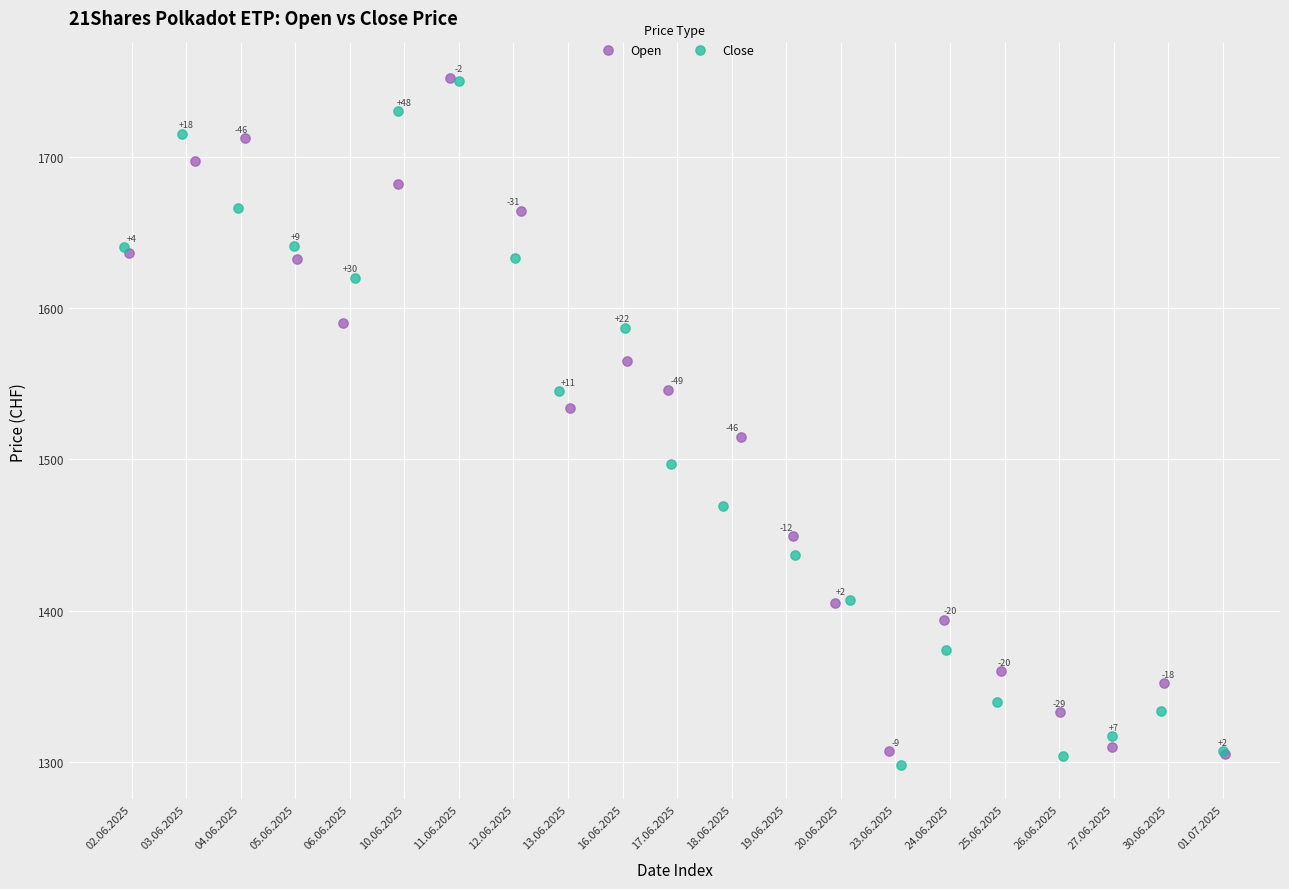

Which series has the widest spread of Y values?

Close